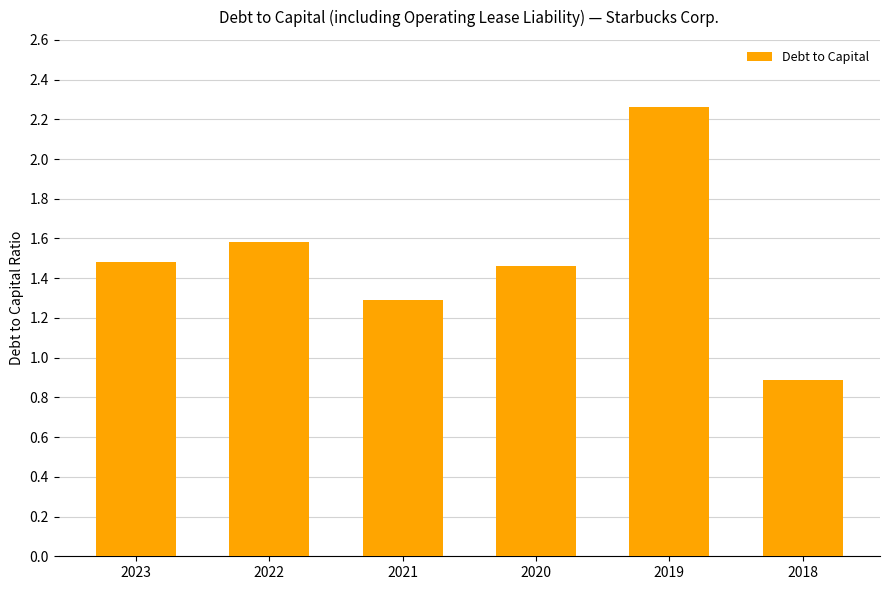

At which label does the data first exceed 1?

2023